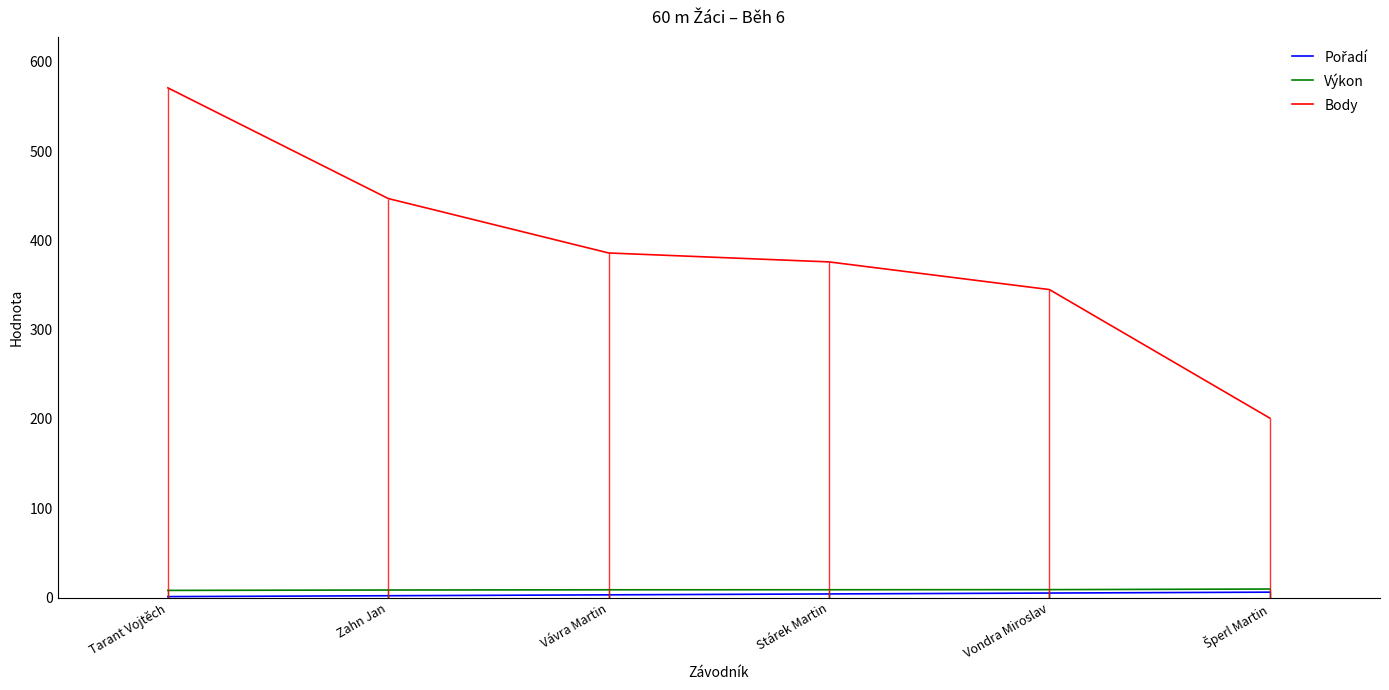

At how many categories does at least one series exceed 310?

5